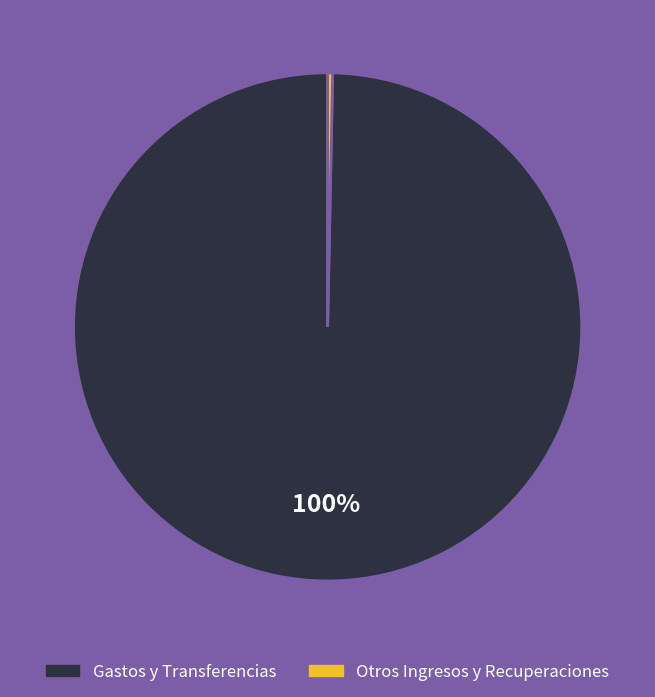

To the nearest percent, what is the average slice percentage?

50%